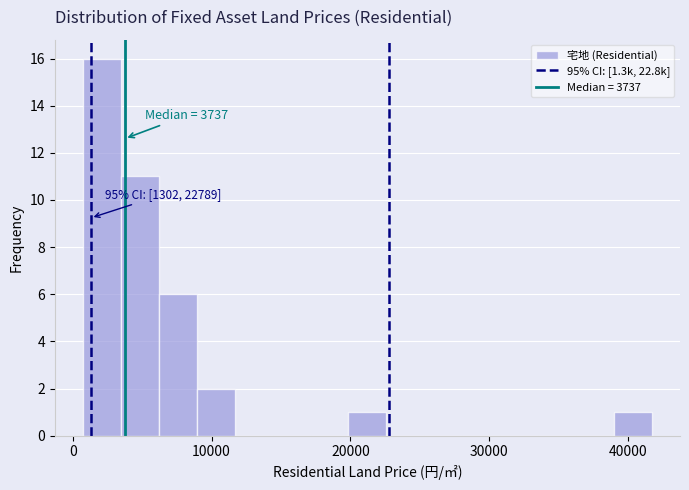

Around what value on the x-axis is the tallest bar? Give the approximate position of its centre, as read against the axis.

2000